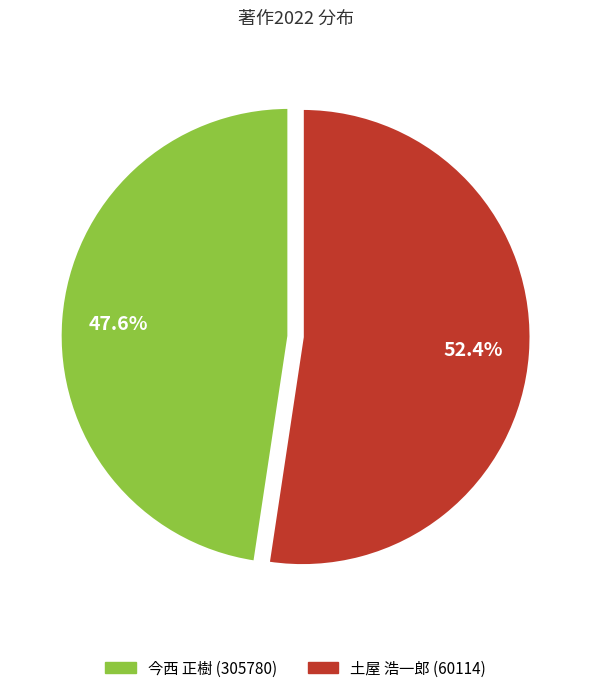

To the nearest percent, what is the difference between the largest and smallest slice percentages?

5%